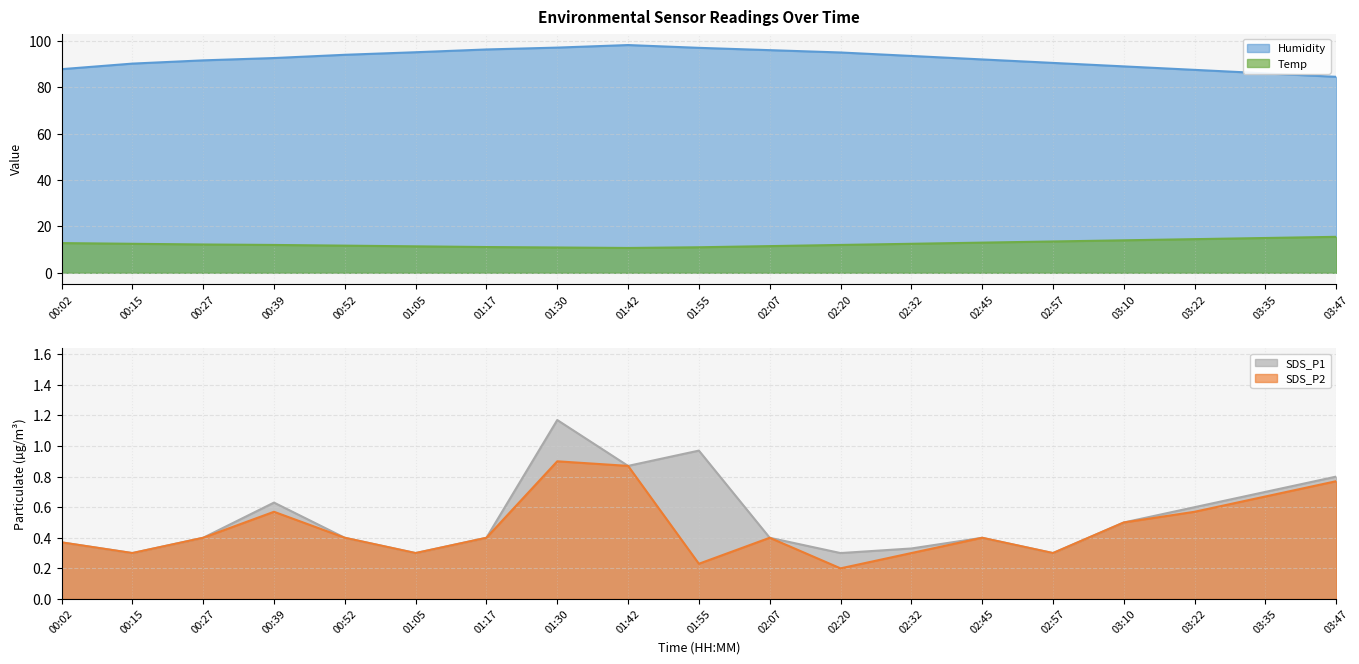

Does the chart display data point markers on the line(s)?

No